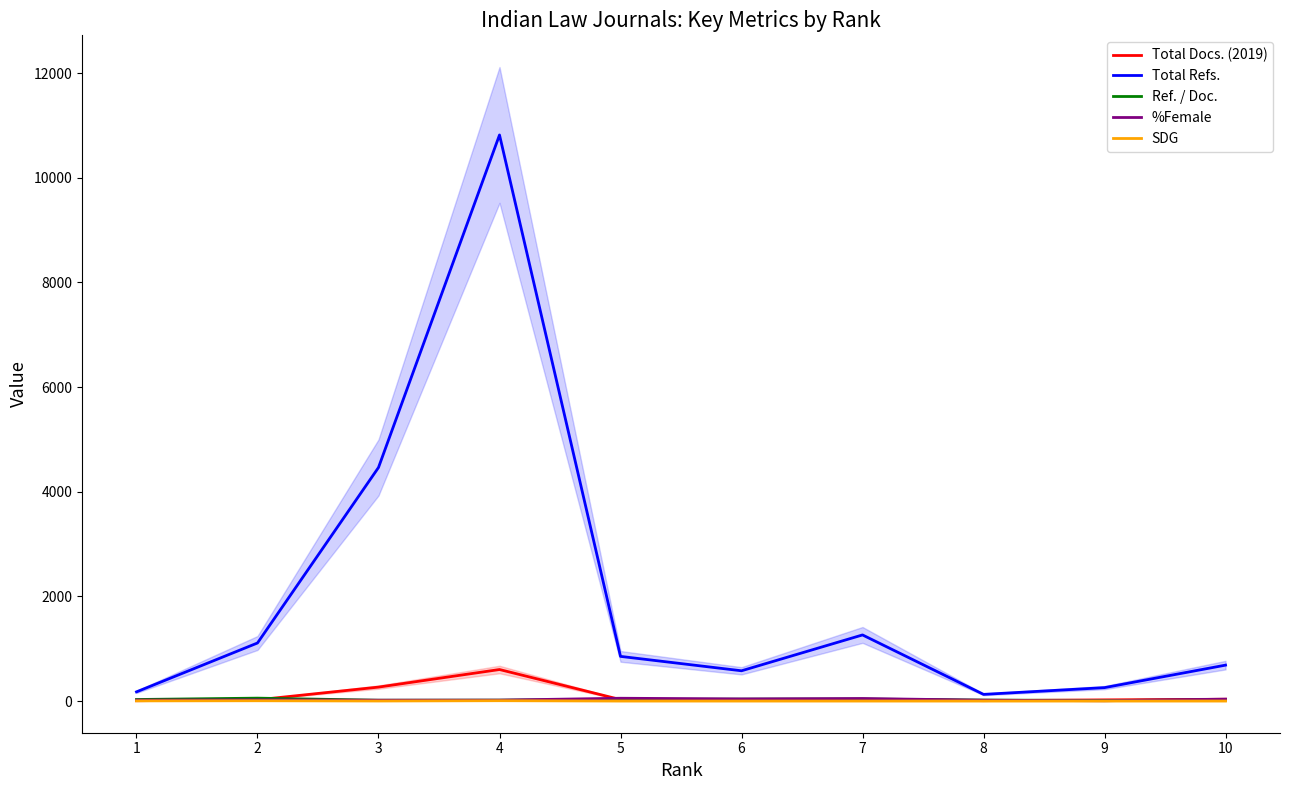

Count the number of data series in this chart.

5